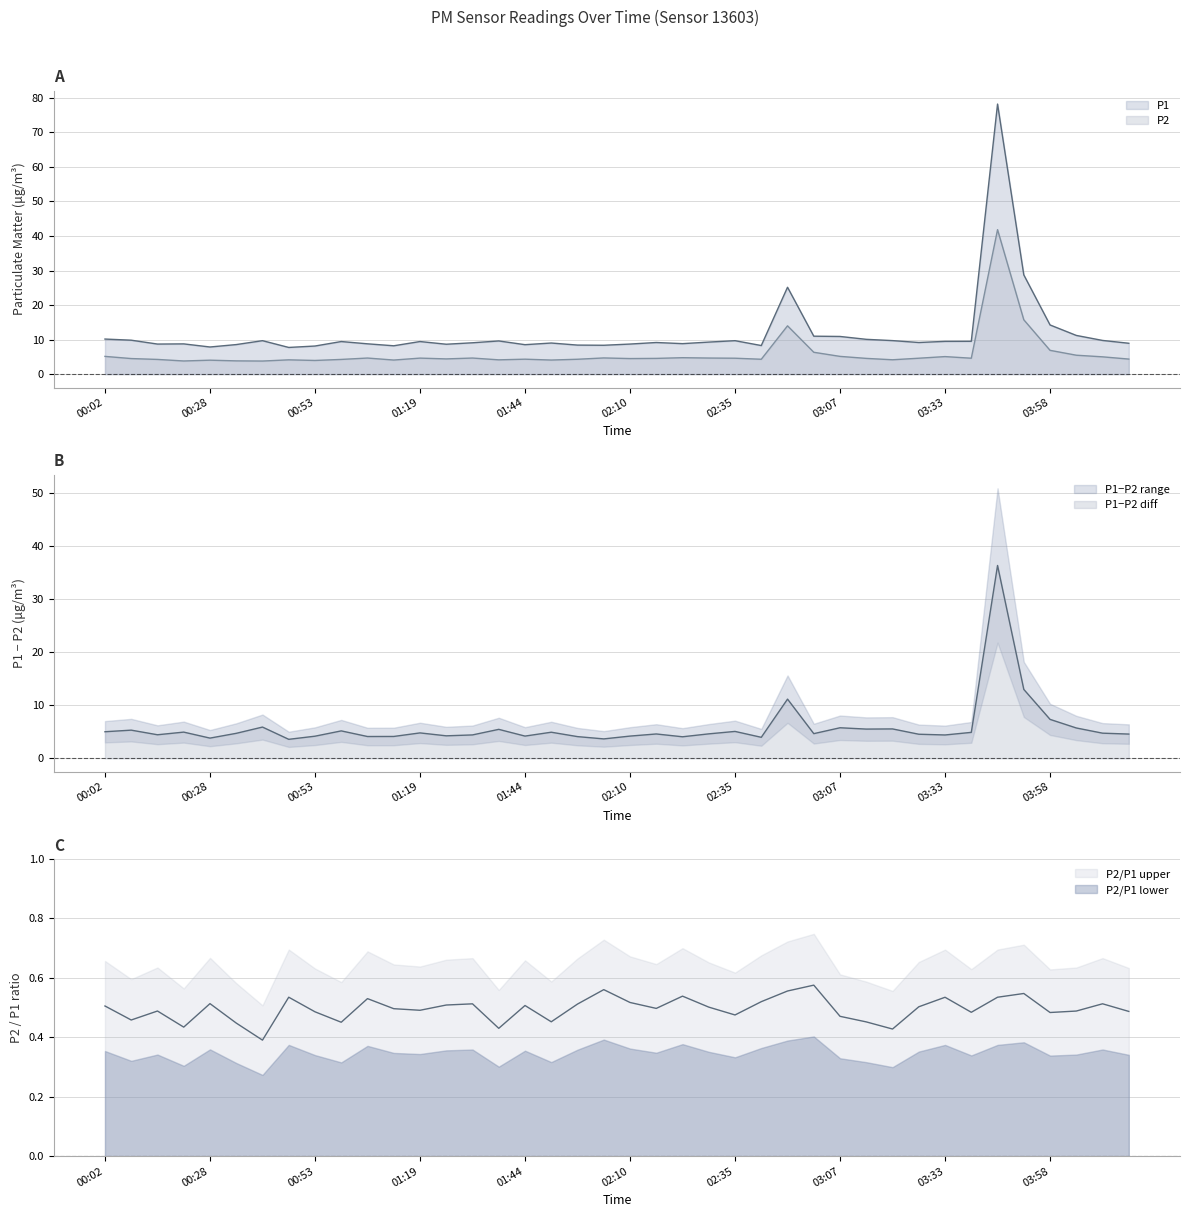

True or false: P1 and P2 cross at least once.

False